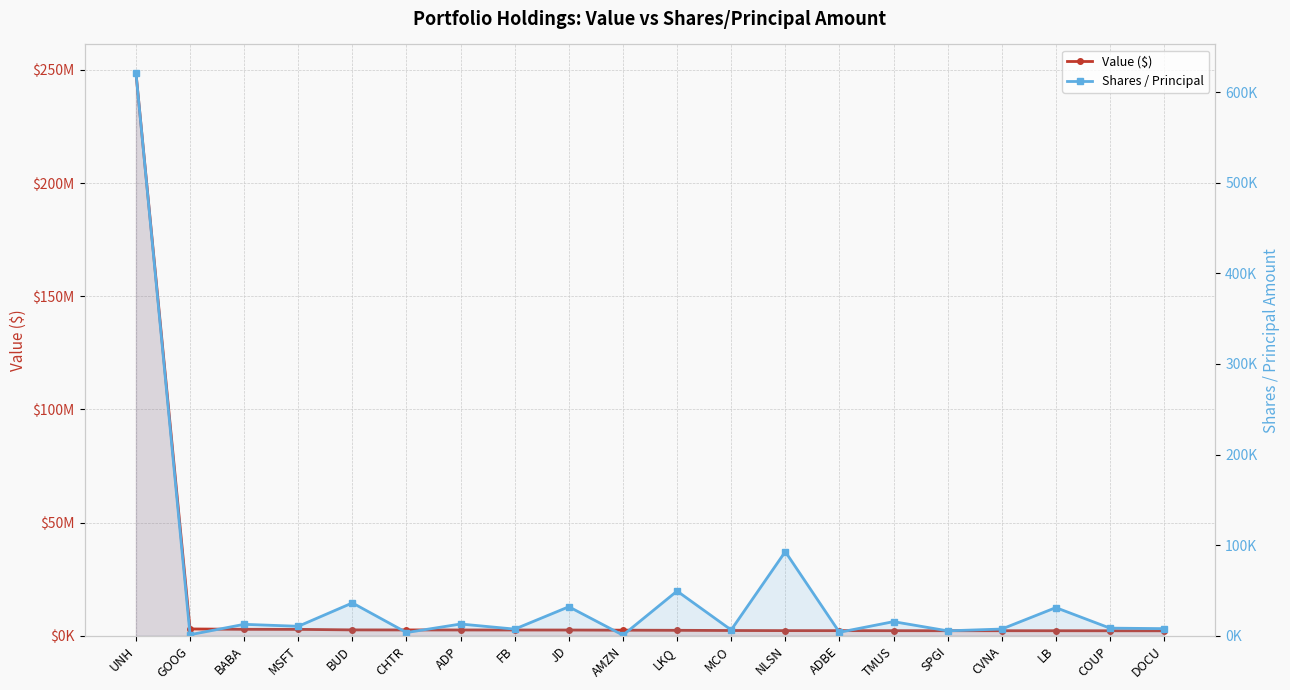

How many values in the Value ($) series exceed 2494000?

9